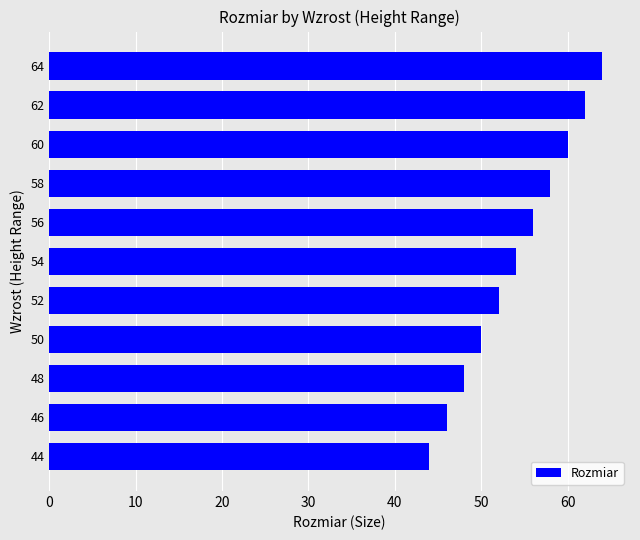

Reading bottom to top, list all the values displayed in this chart.

44=44	46=46	48=48	50=50	52=52	54=54	56=56	58=58	60=60	62=62	64=64